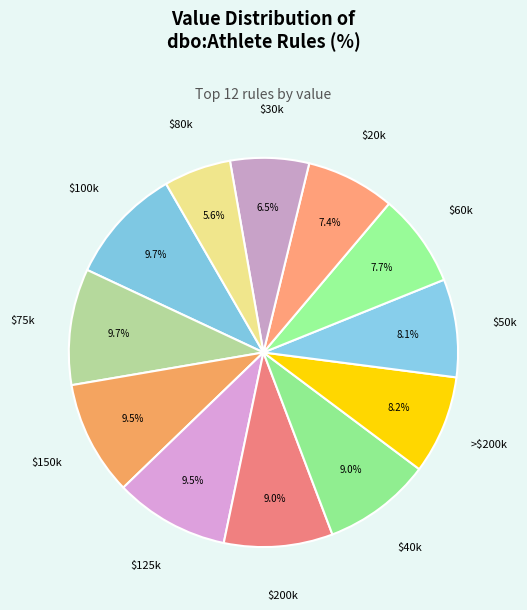

How many segments does this pie chart have?

12